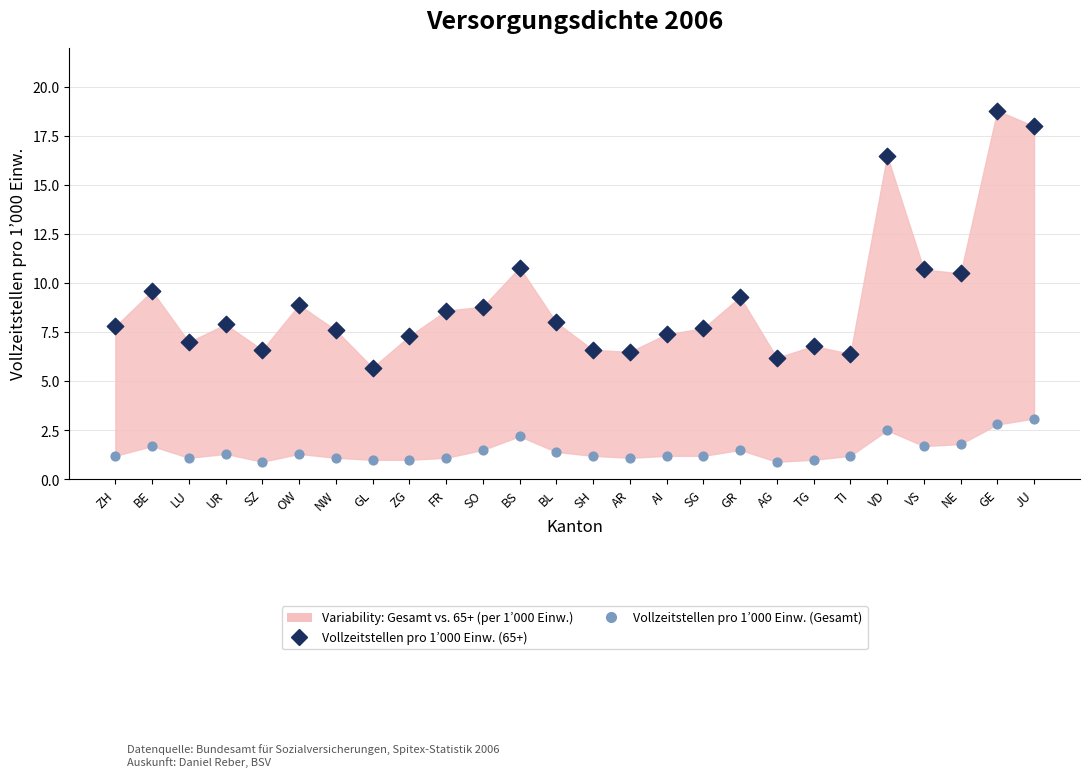

Across all data points, what is the range of Y values (max minus min)?

17.9